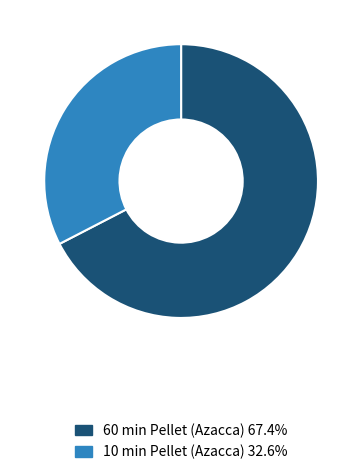

Does any single category account for the majority?

Yes